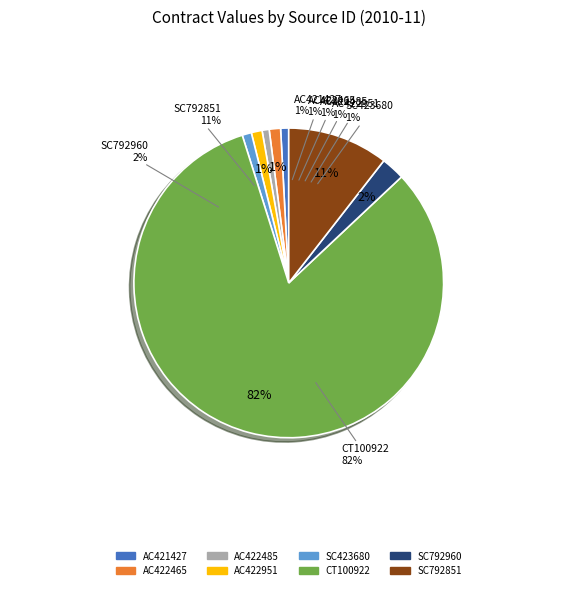

How many segments does this pie chart have?

8